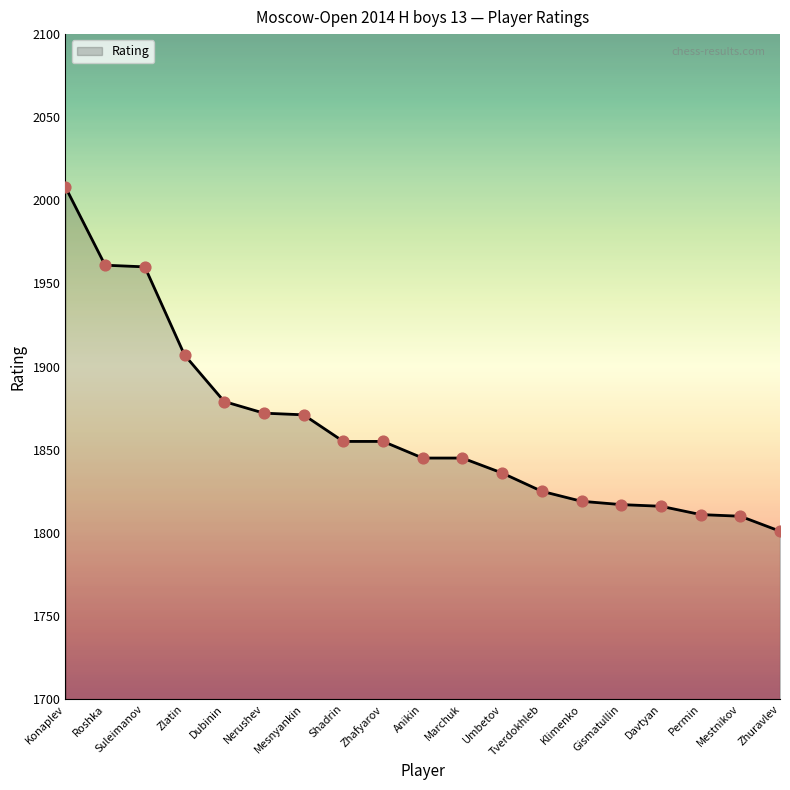

Which has a higher value, Anikin or Konaplev?

Konaplev